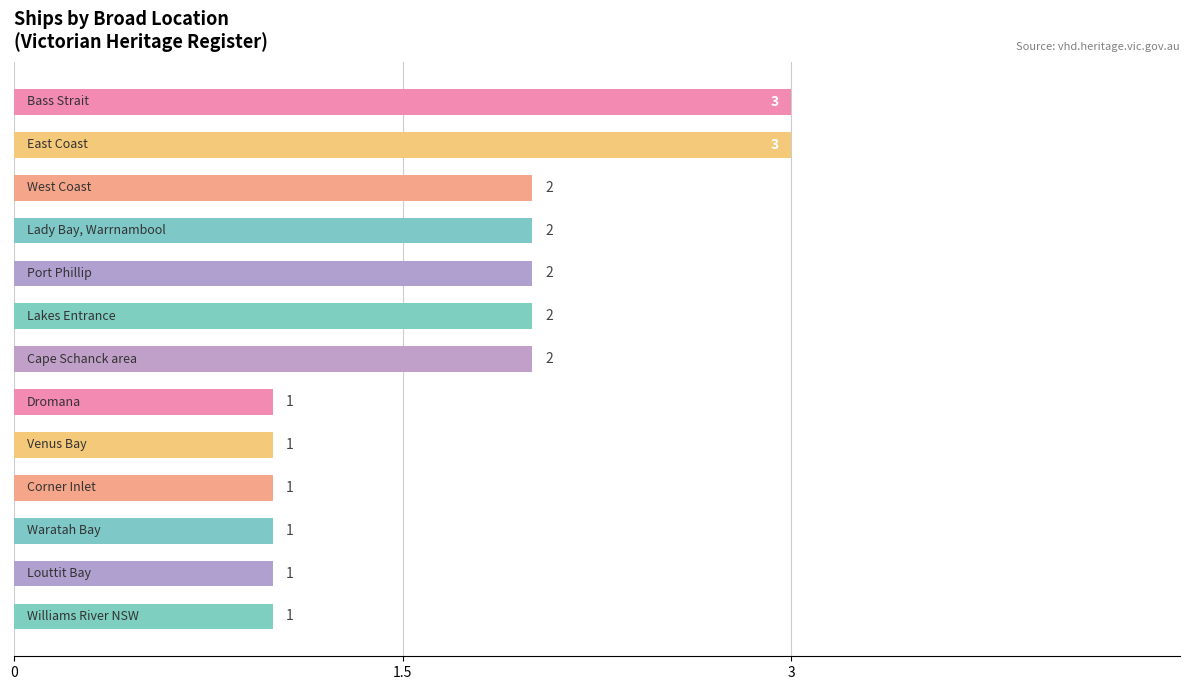

What is the value of the 2nd bar from the top?

3